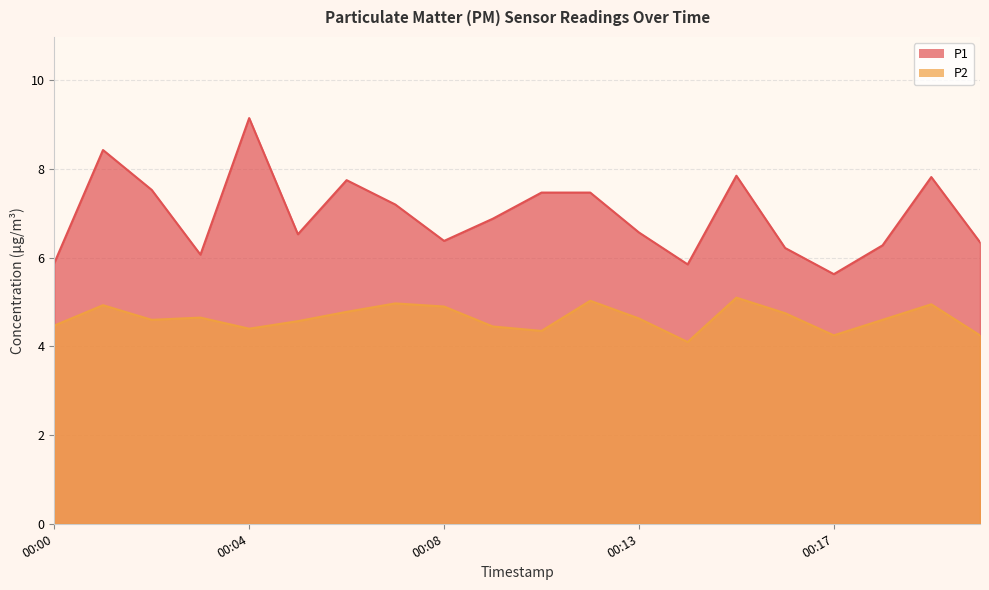

At which category is the sum across all series the highest?

00:04